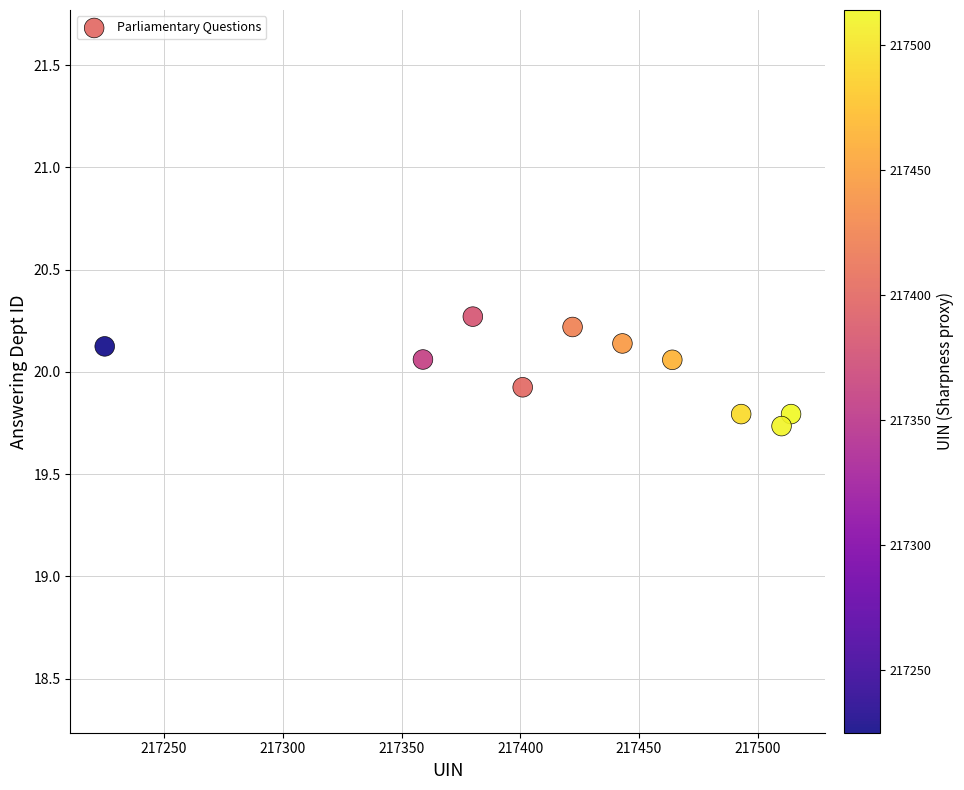

What is the range of Y values (max minus min)?

0.5